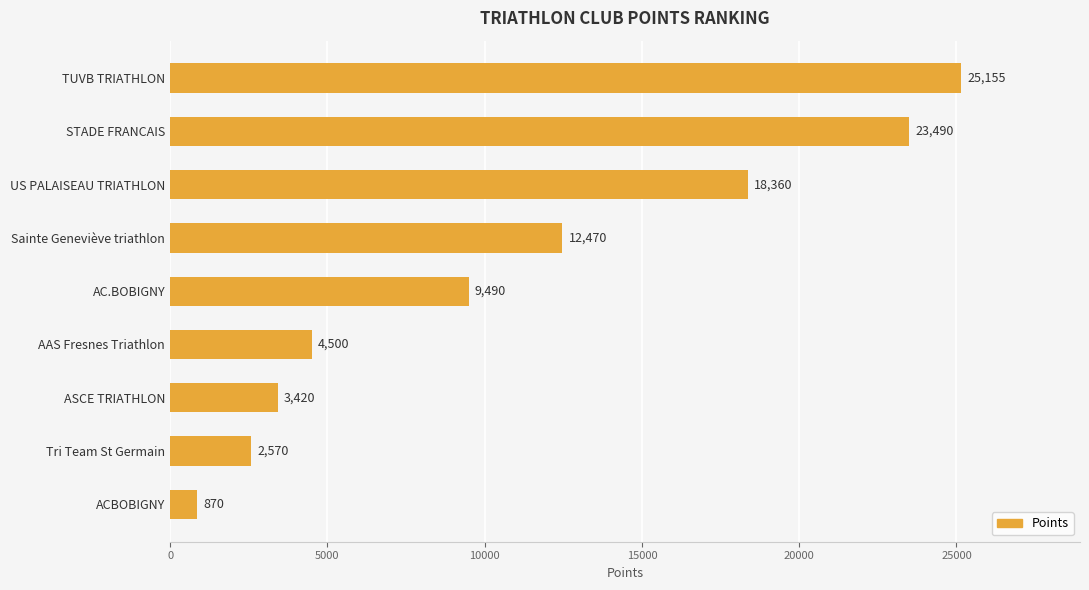

What is the label of the 4th bar from the bottom?

AAS Fresnes Triathlon